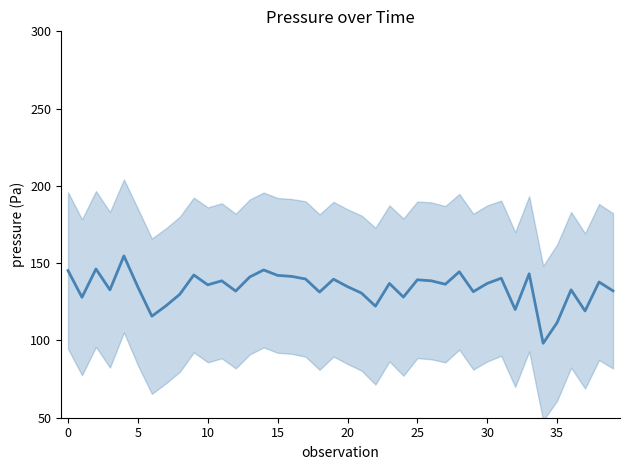

True or false: the data shows 142.1 at 15.

True